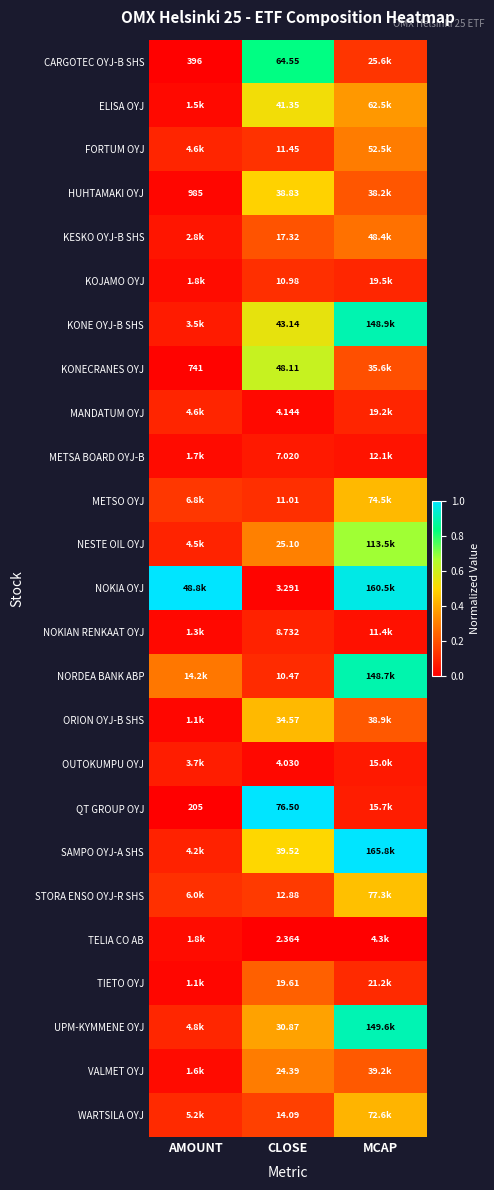

At CLOSE, list the series in order from smallest to largest.

TELIA CO AB, NOKIA OYJ, OUTOKUMPU OYJ, MANDATUM OYJ, METSA BOARD OYJ-B, NOKIAN RENKAAT OYJ, NORDEA BANK ABP, KOJAMO OYJ, METSO OYJ, FORTUM OYJ, STORA ENSO OYJ-R SHS, WARTSILA OYJ, KESKO OYJ-B SHS, TIETO OYJ, VALMET OYJ, NESTE OIL OYJ, UPM-KYMMENE OYJ, ORION OYJ-B SHS, HUHTAMAKI OYJ, SAMPO OYJ-A SHS, ELISA OYJ, KONE OYJ-B SHS, KONECRANES OYJ, CARGOTEC OYJ-B SHS, QT GROUP OYJ